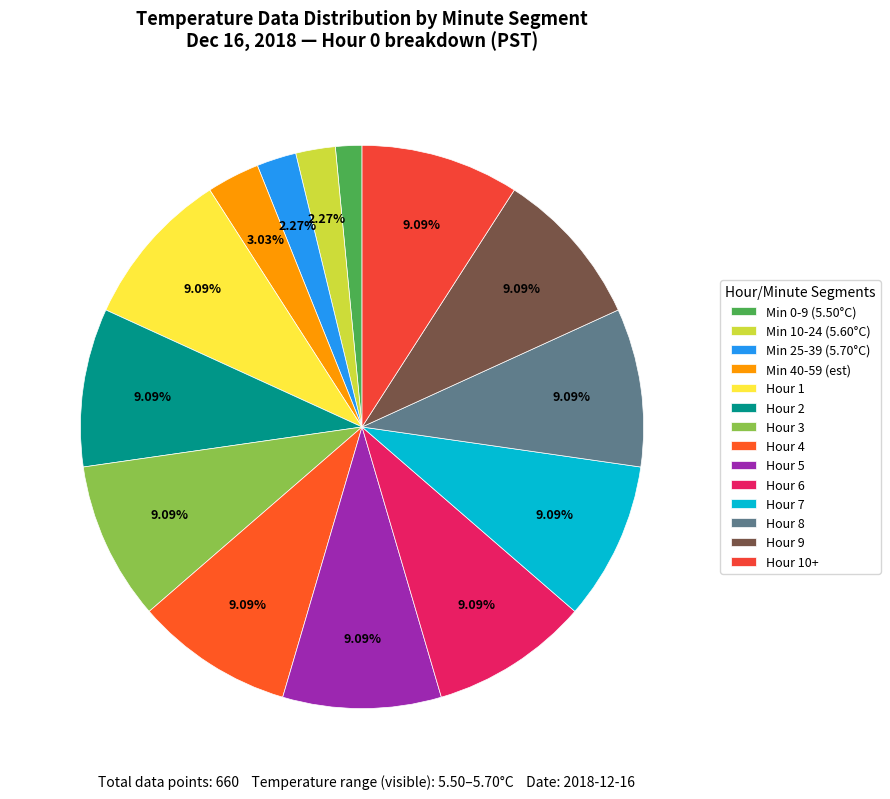

How many segments does this pie chart have?

14